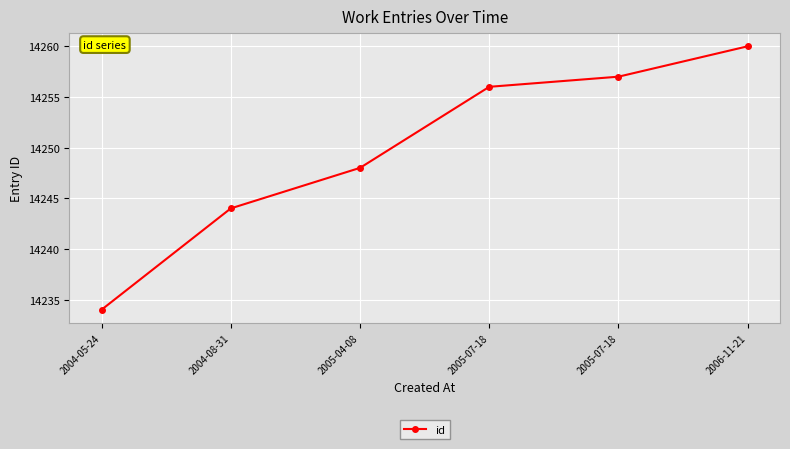

True or false: the data shows 6274 at 2004-05-24.

False